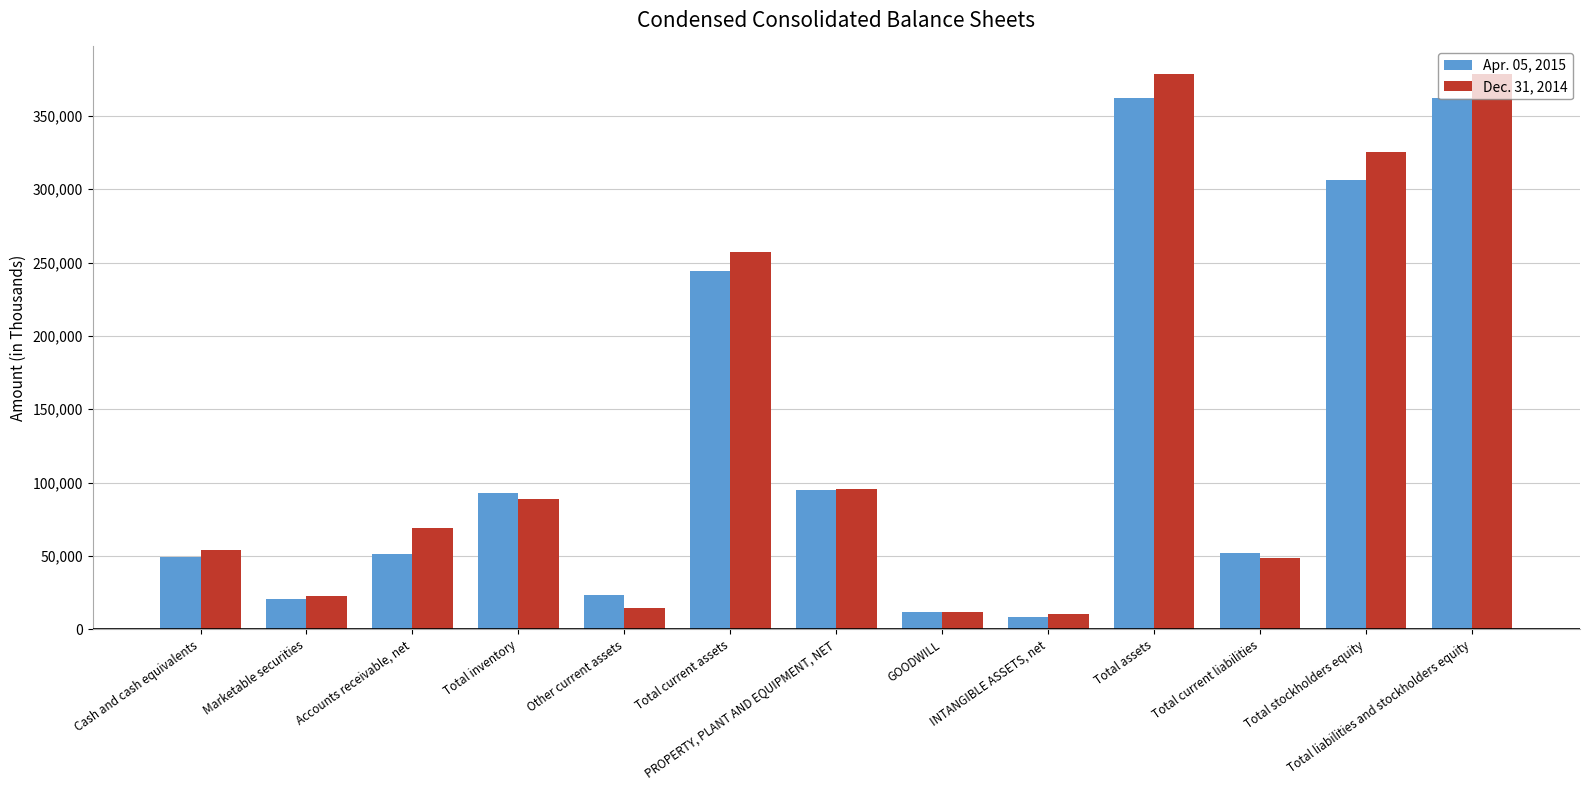

What position from the left is Marketable securities?

2